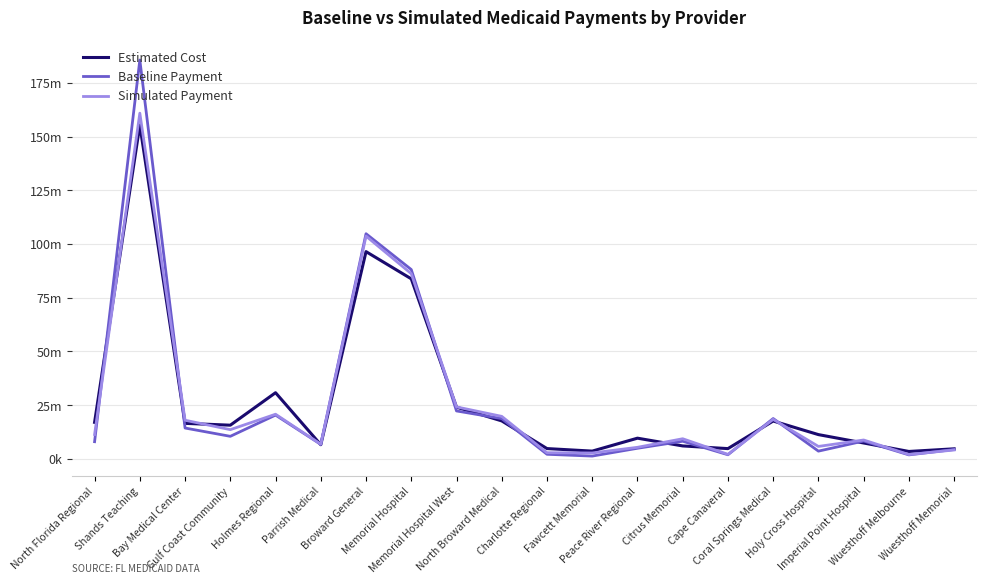

What is the difference between the maximum and minimum values in the Simulated Payment series?

158900353.7